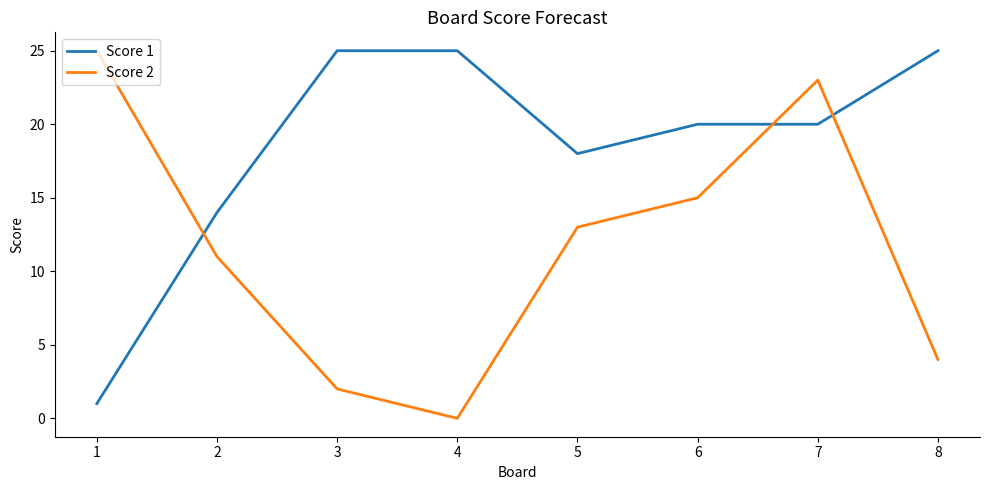

True or false: Score 1 and Score 2 intersect in this chart.

True